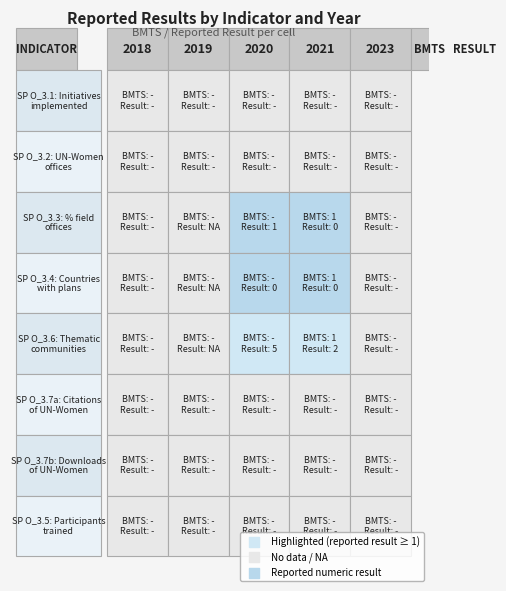

The value of 2020 at 2 is 1. True or false?

False